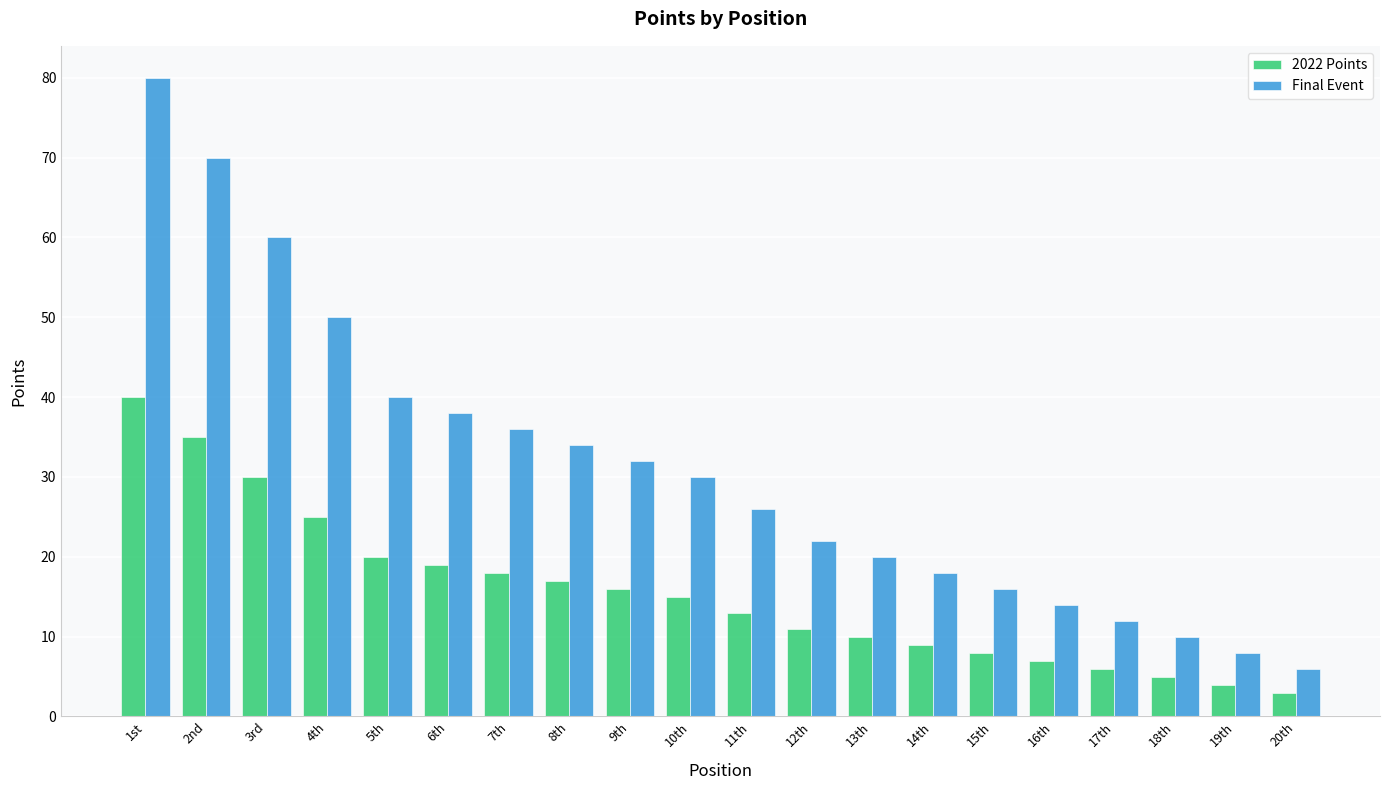

Which label corresponds to the largest value in the chart?

1st